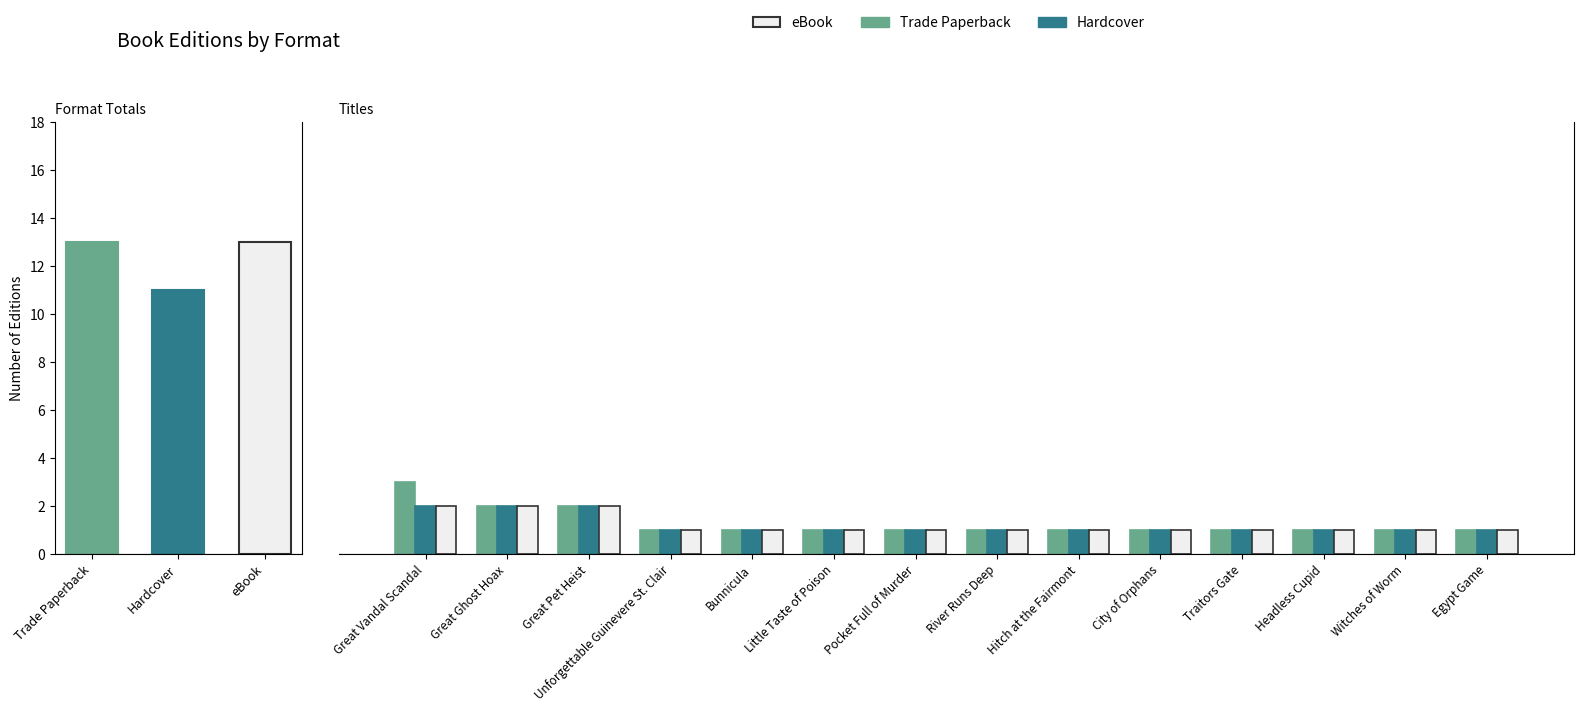

What is the approximate value of Trade Paperback at Traitors Gate?

1